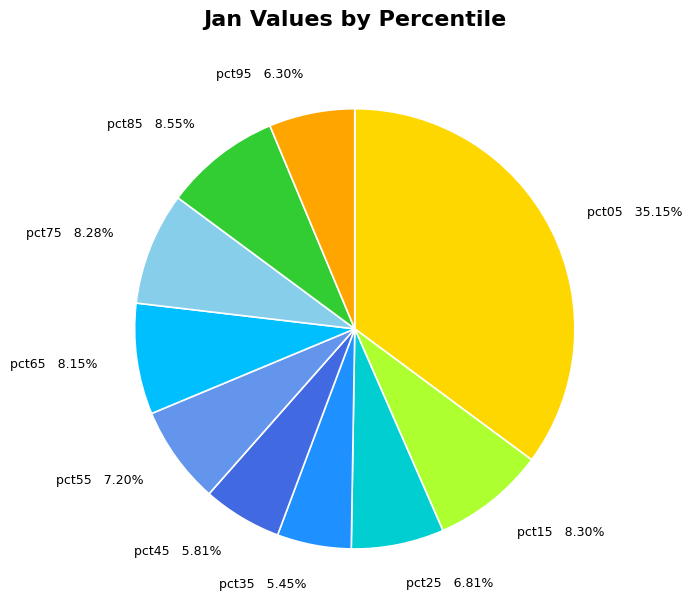

To the nearest percent, what percentage of the pie is pct95?

6%